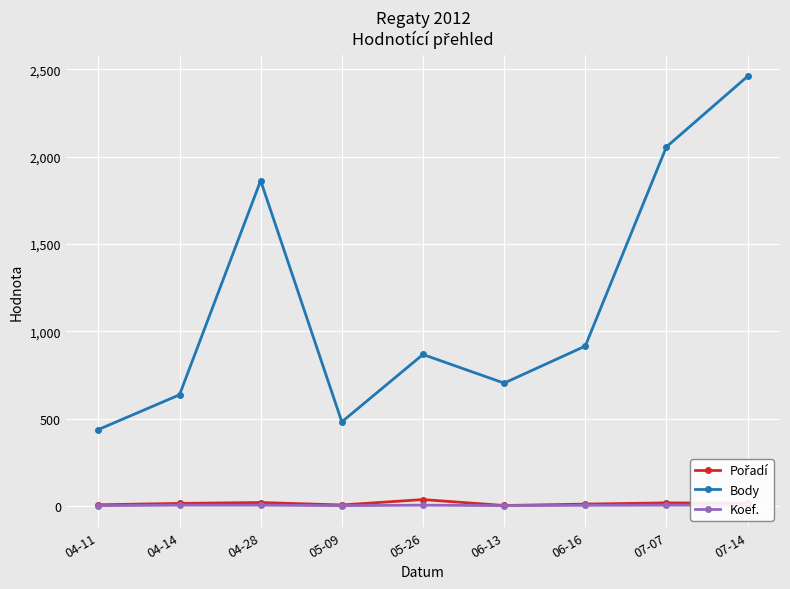

What is the label of the 1st point from the right?

07-14